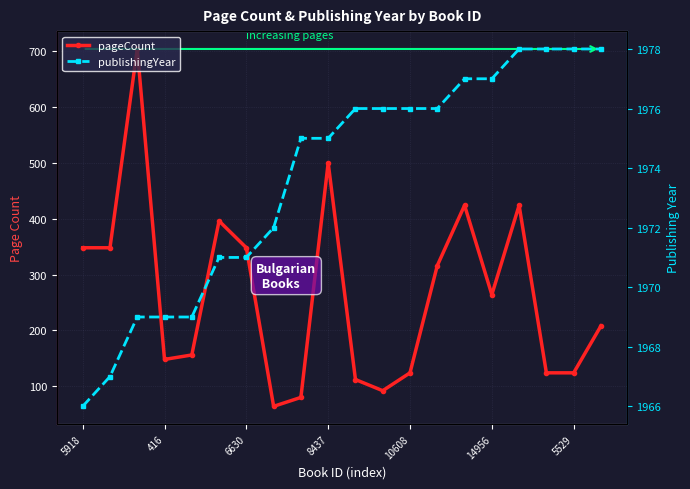

Which series has the largest total across all categories?

publishingYear